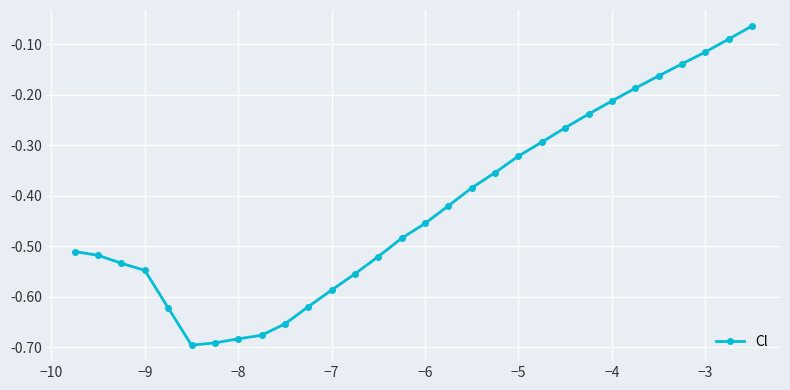

What is the difference between the second highest and minimum values?

0.6